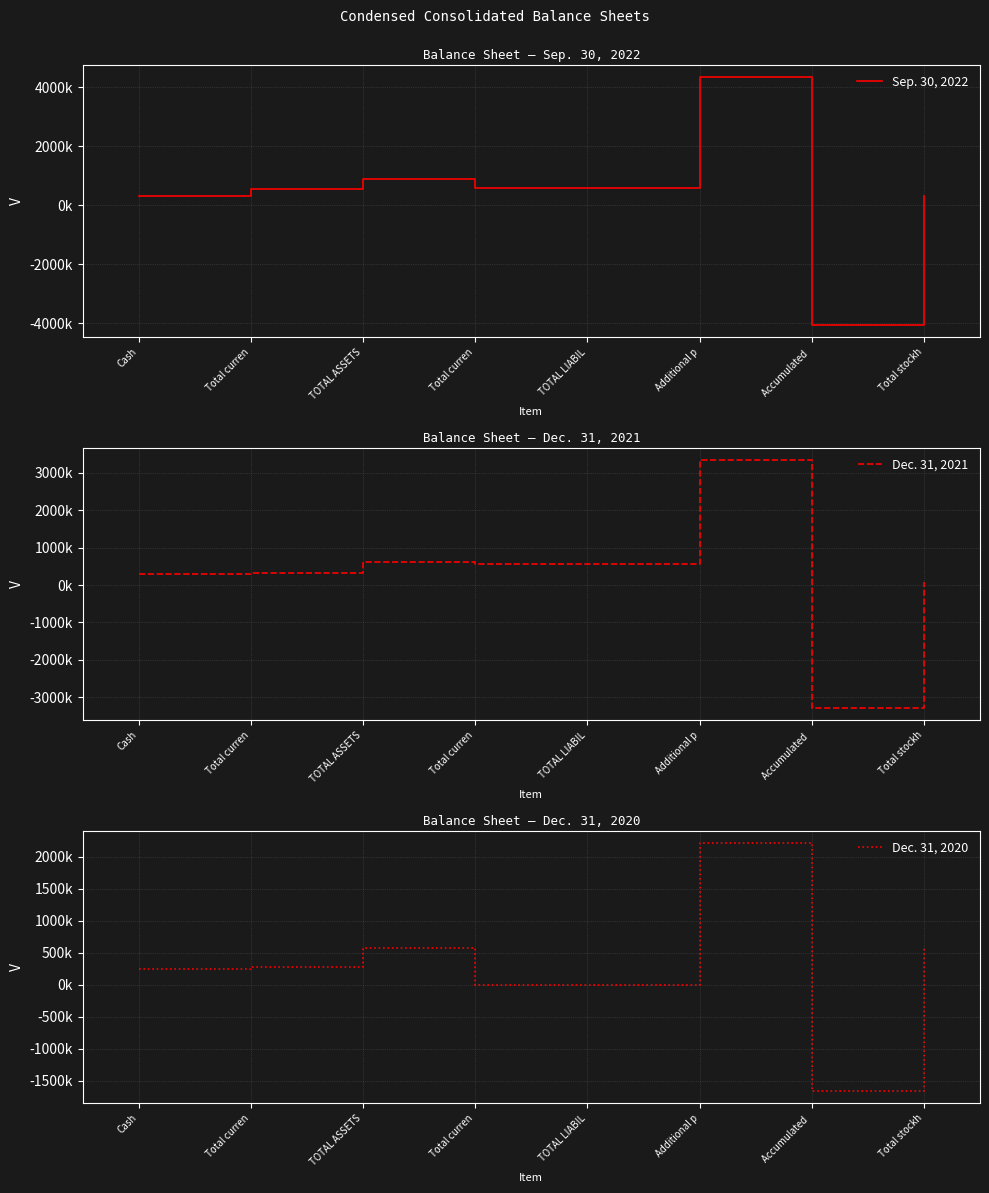

Which series ends up on top after the final intersection of Sep. 30, 2022 and Dec. 31, 2020?

Dec. 31, 2020